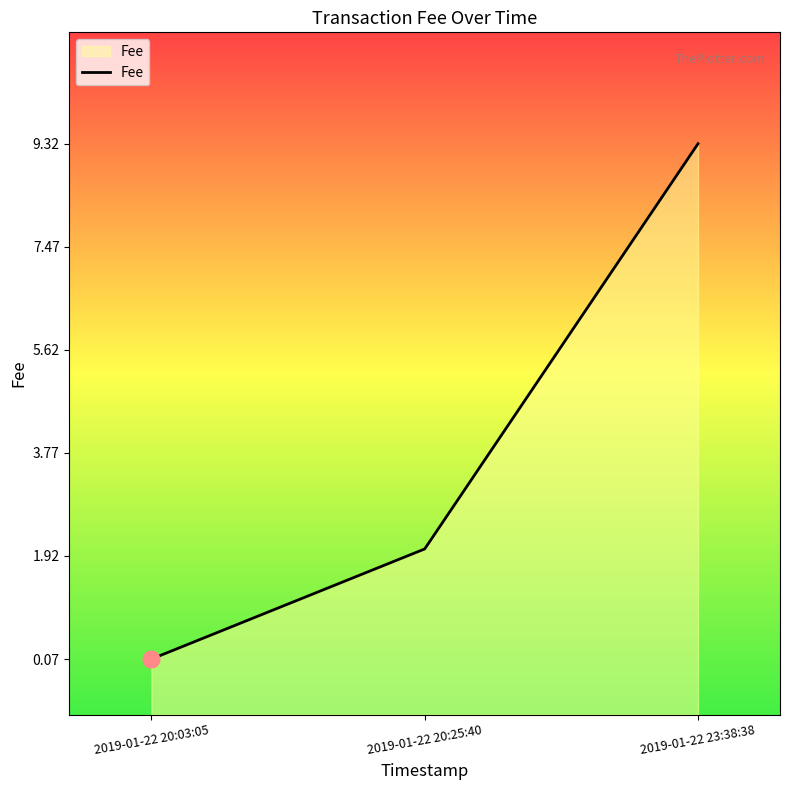

Rank the categories by value from lowest to highest.

2019-01-22 20:03:05, 2019-01-22 20:25:40, 2019-01-22 23:38:38